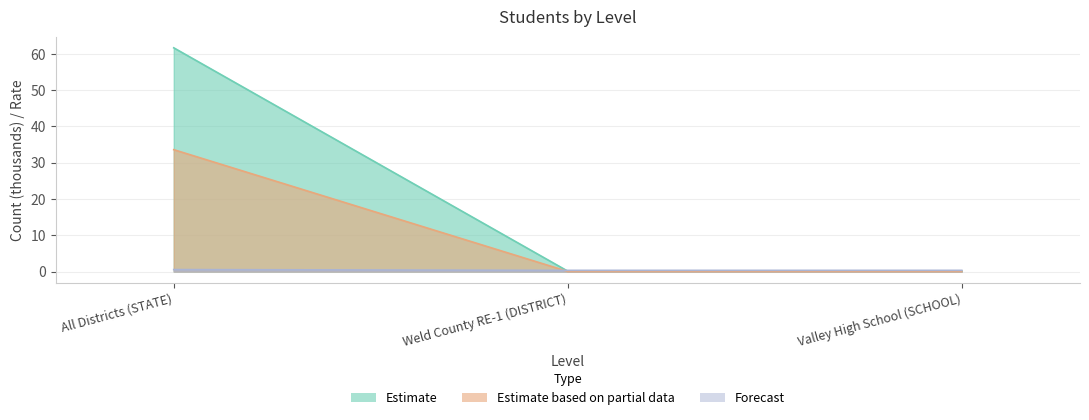

Is it true that Estimate equals 0.0 at Valley High School (SCHOOL)?

True